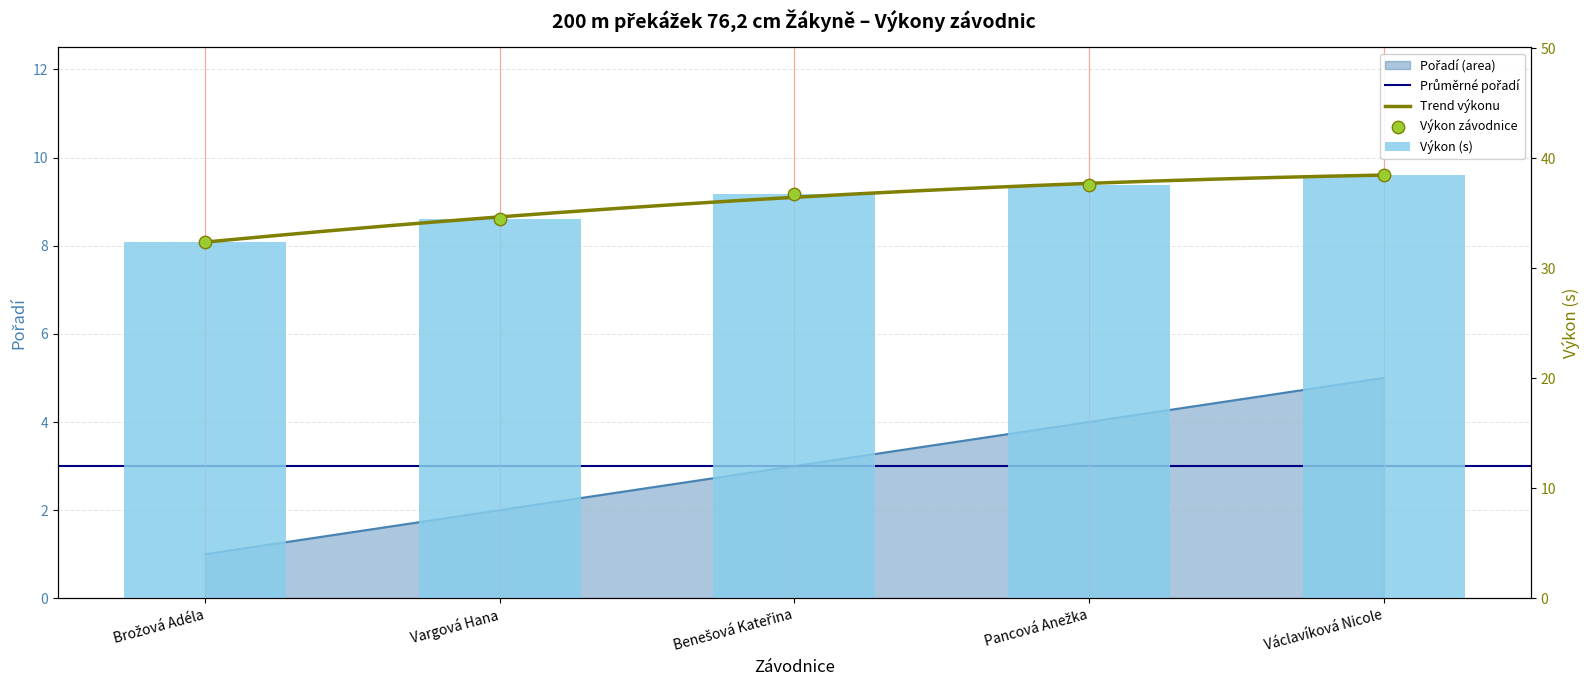

Which series has the widest spread of Y values?

Výkon